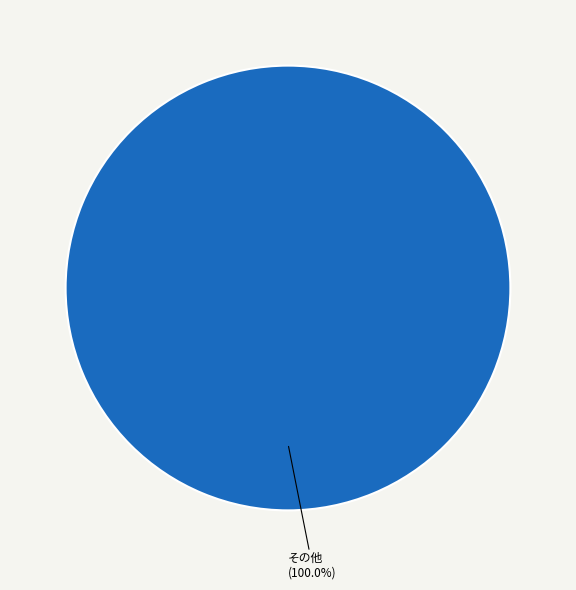

Is there any slice that represents more than half of the pie?

Yes